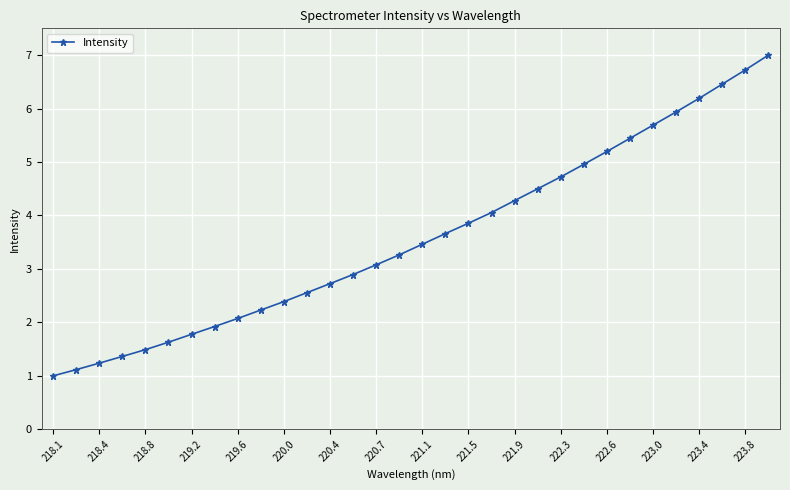

What is the difference between the maximum and second lowest values?

5.9